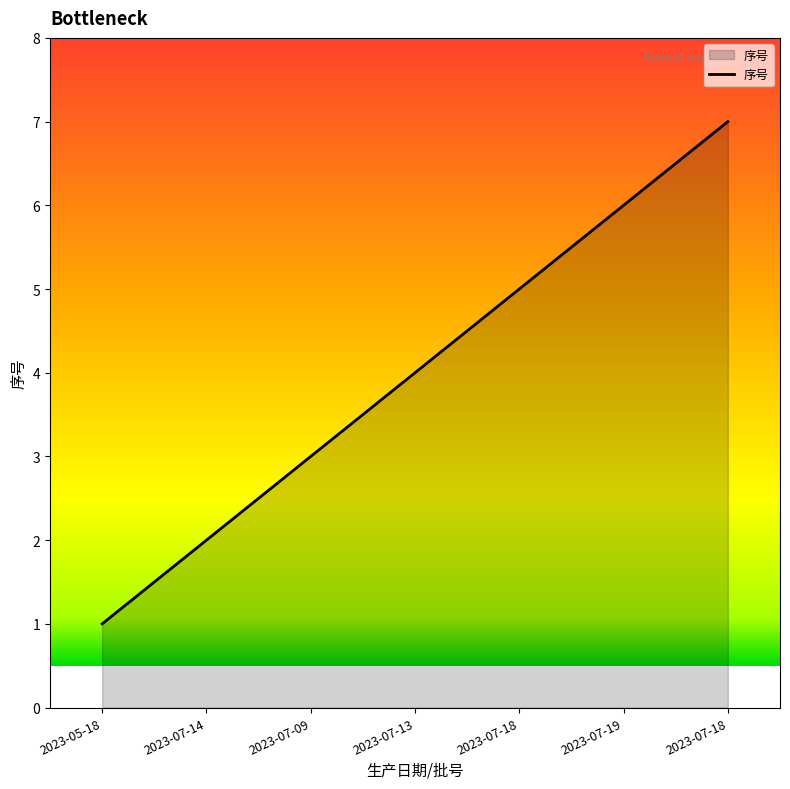

What is the sum of all values?

28